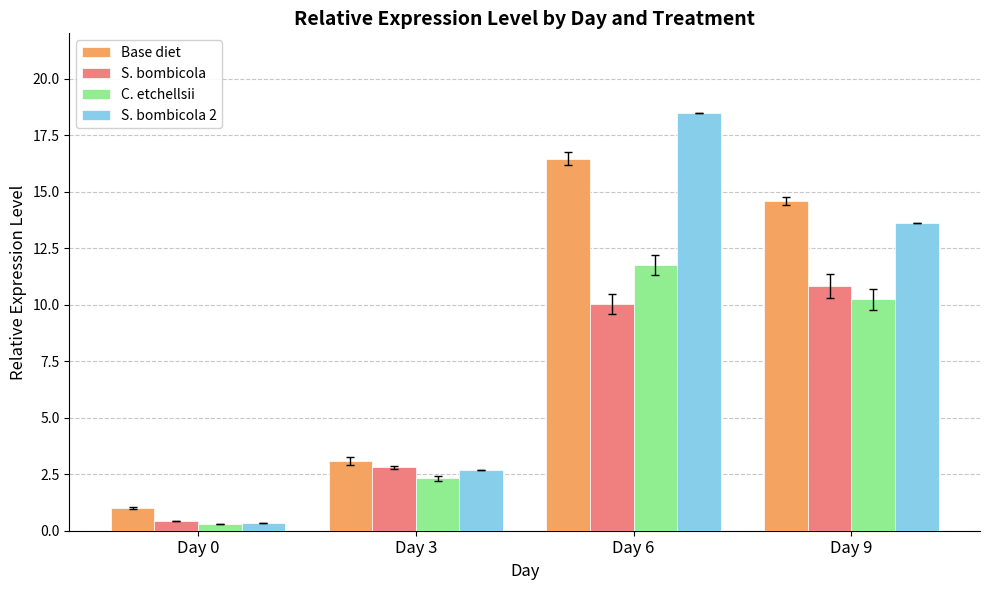

Is the value of Base diet at Day 6 greater than the value of S. bombicola 2 at Day 9?

Yes